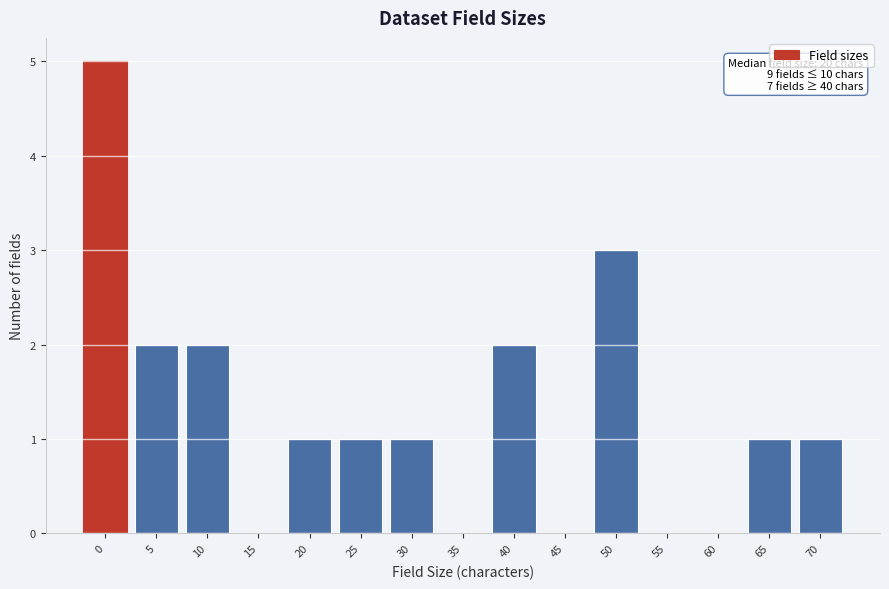

Reading right to left, what are all the values shown in this chart?

70=1	65=1	60=0	55=0	50=3	45=0	40=2	35=0	30=1	25=1	20=1	15=0	10=2	5=2	0=5